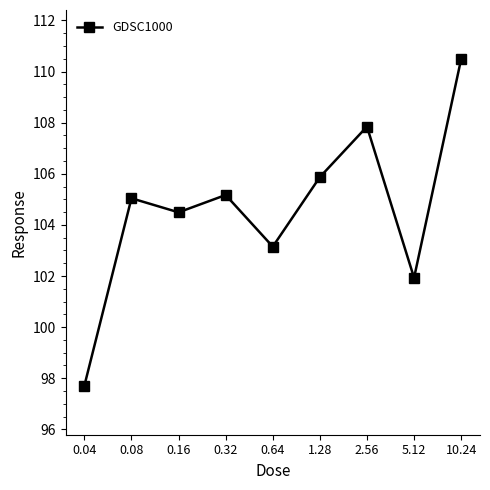

Is this an area chart (filled region under the line)?

No